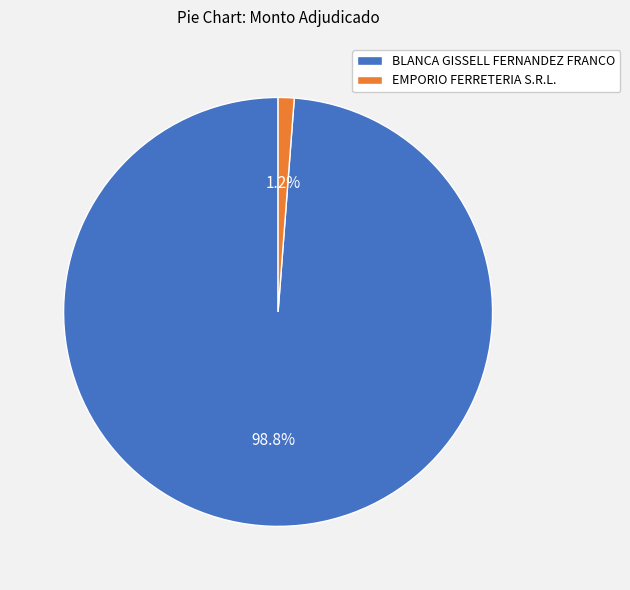

Which category has the smallest portion of the pie?

EMPORIO FERRETERIA S.R.L.